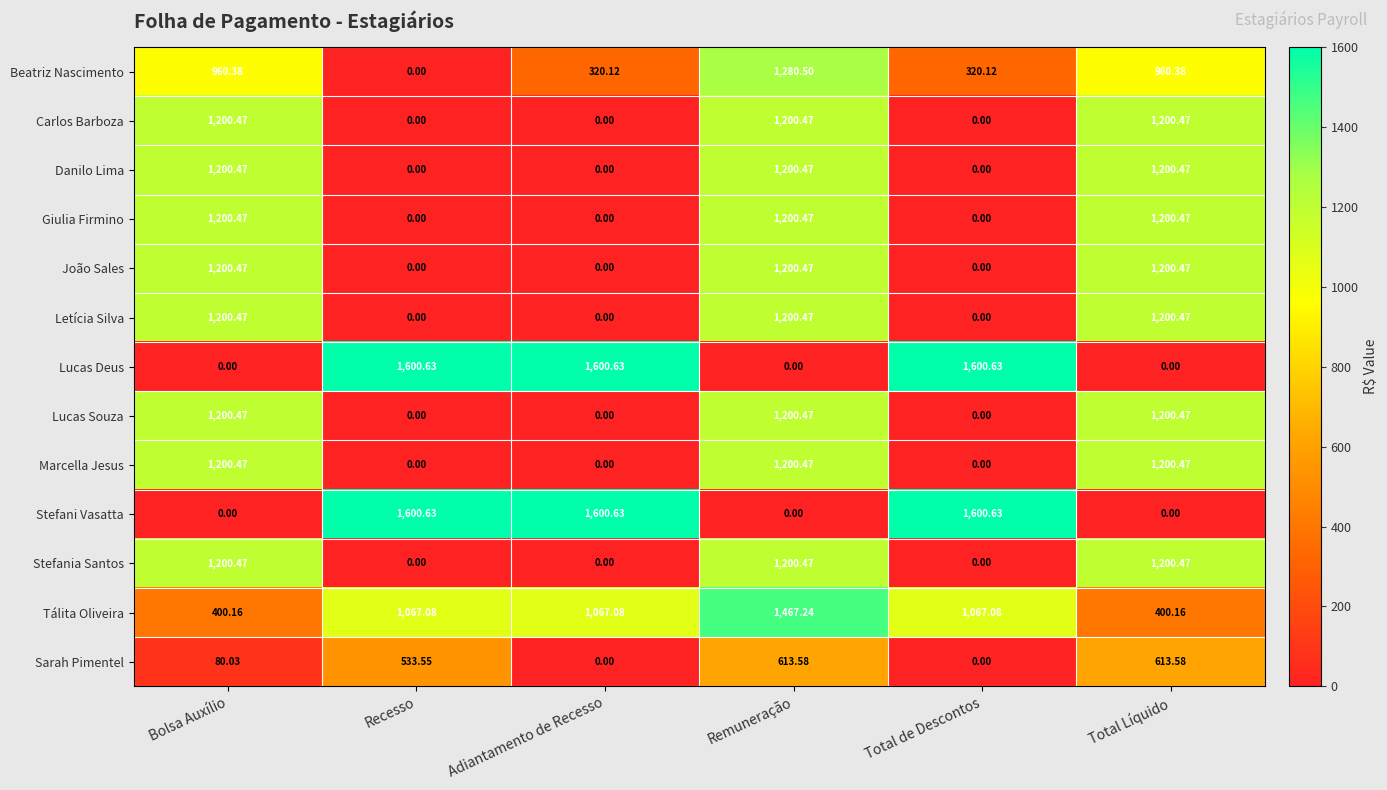

At which category is the sum across all series the highest?

Remuneração